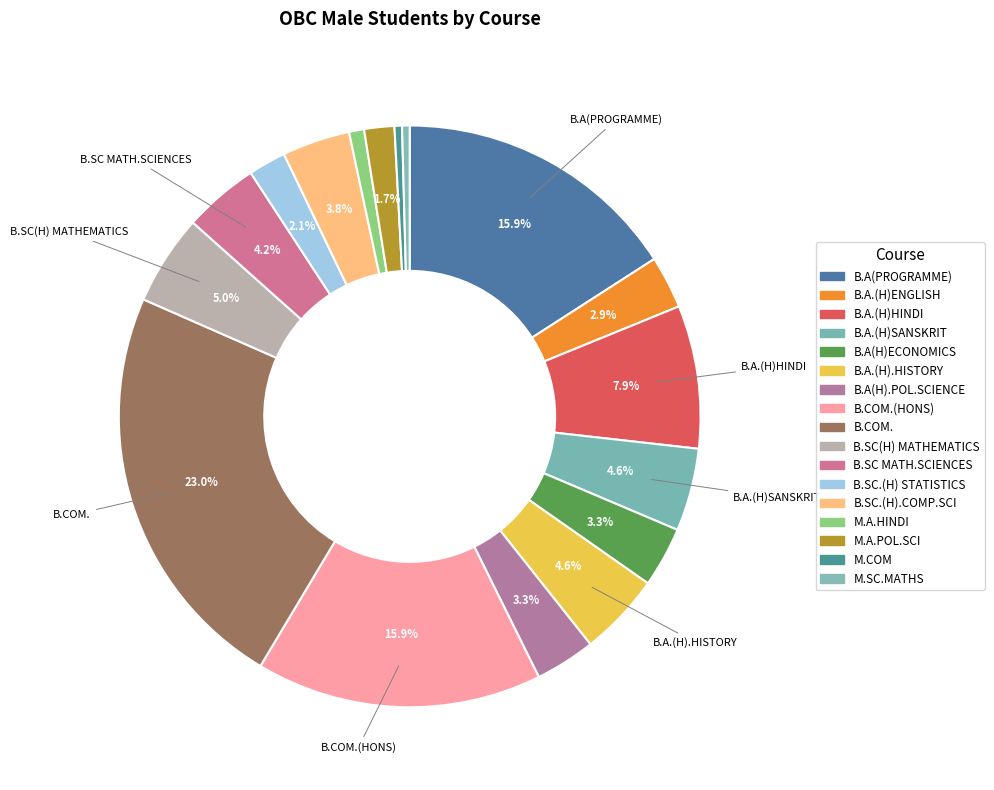

How many slices are in this pie chart?

17